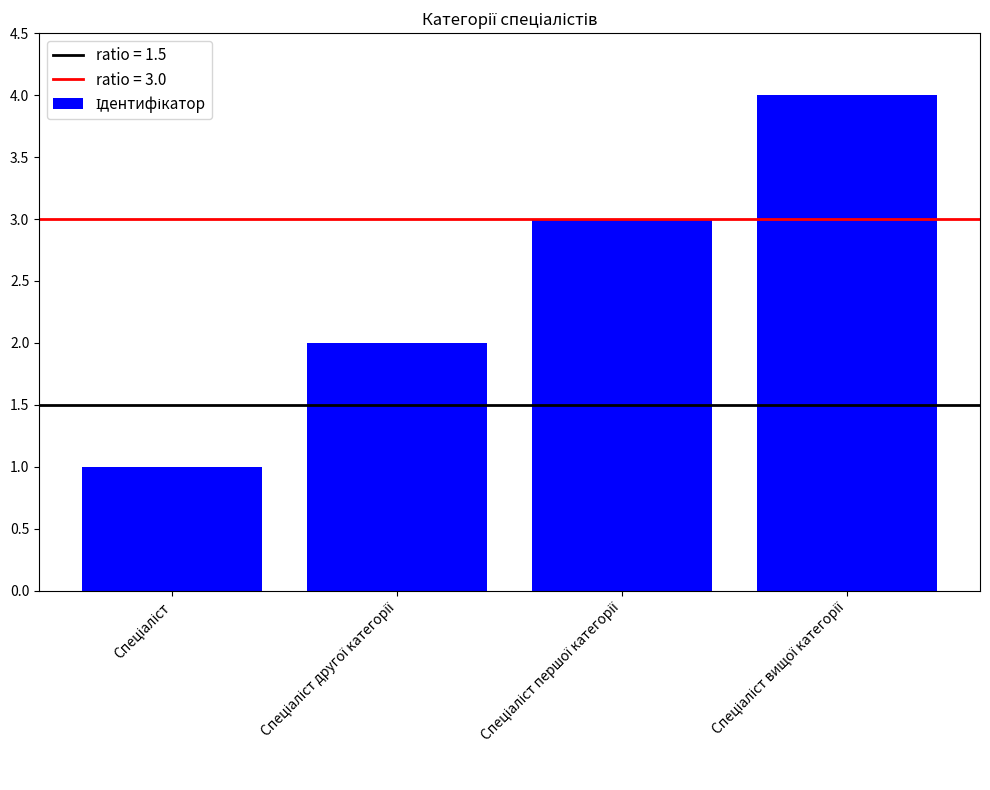

What is the maximum value shown in the chart?

4